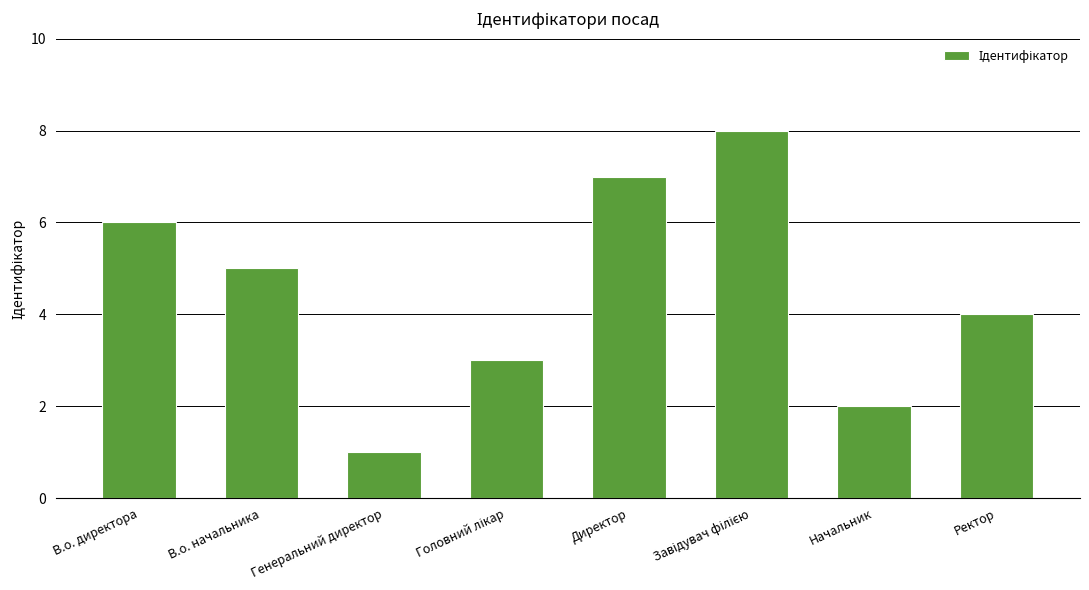

The value at Ректор is 7. True or false?

False